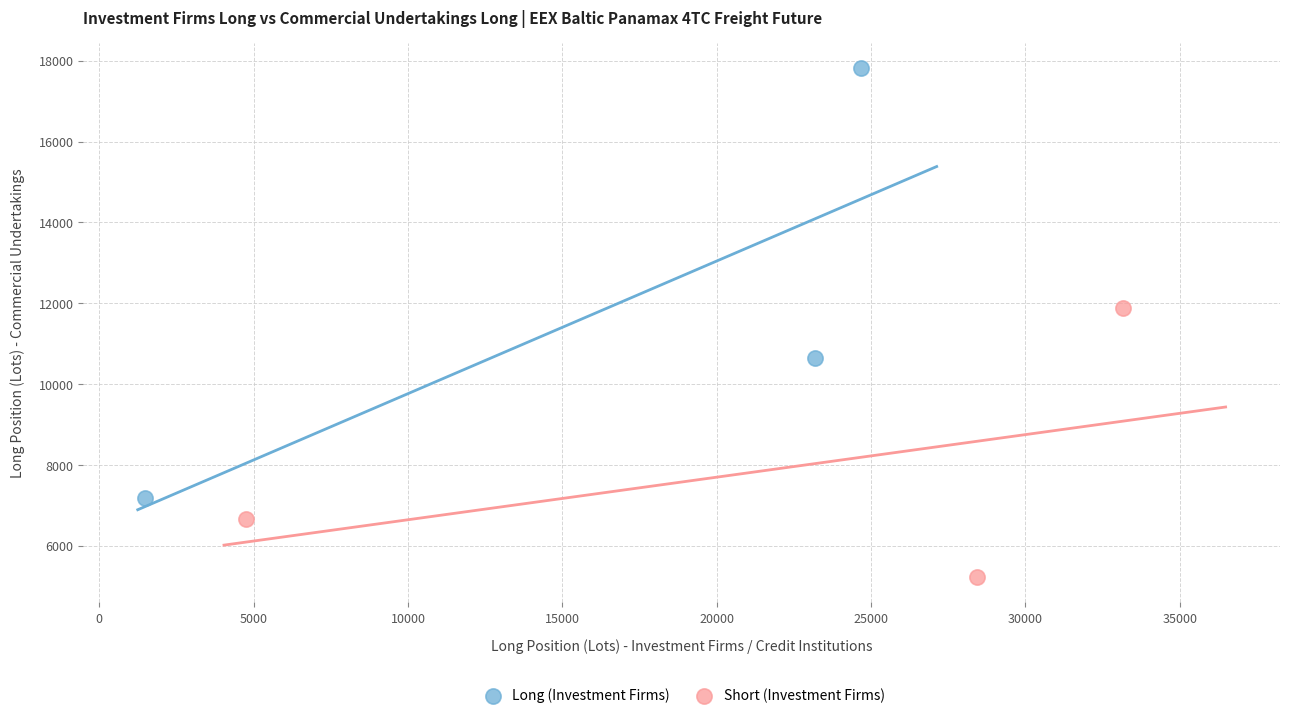

Which series has the widest spread of Y values?

Long (Investment Firms)